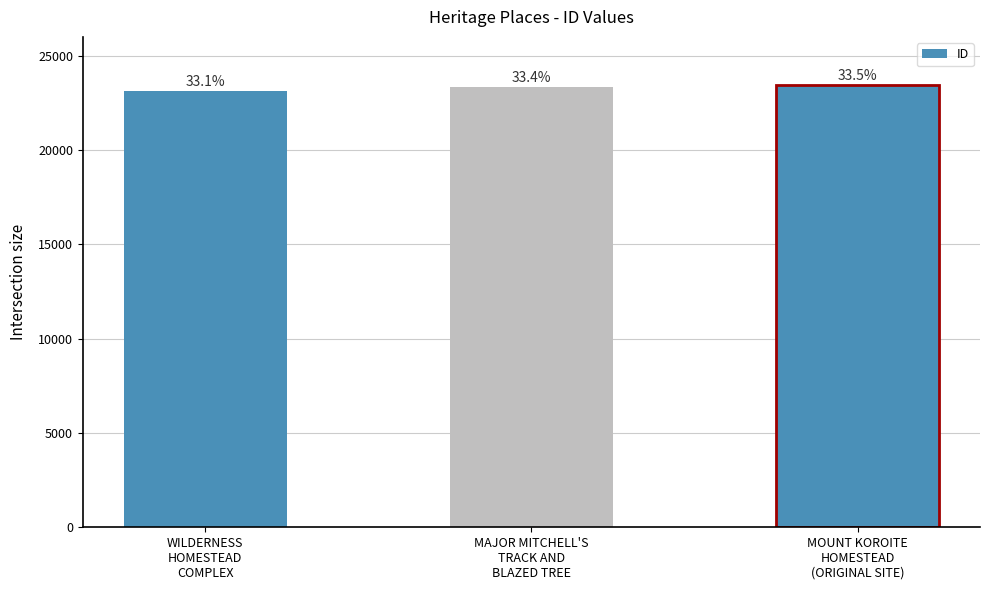

How many bars are there in total?

3